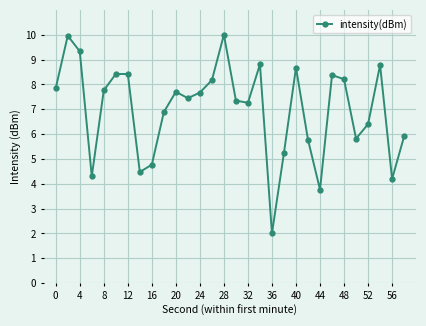

What is the minimum value shown in the chart?

2.0